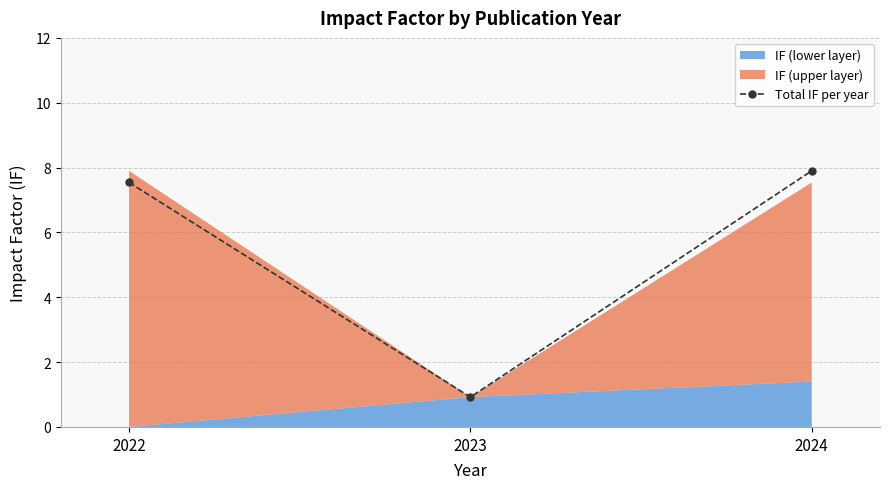

Which has a higher value, 2022 or 2023?

2022